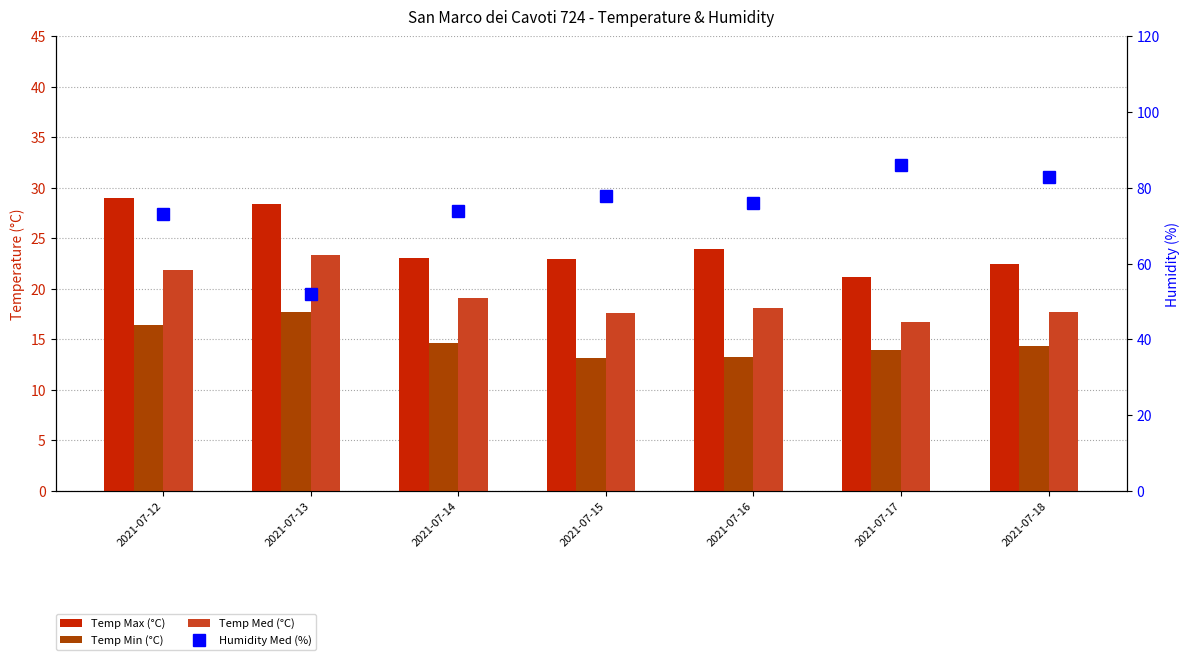

What value does the Temp Min (°C) series have at 2021-07-16?

13.3